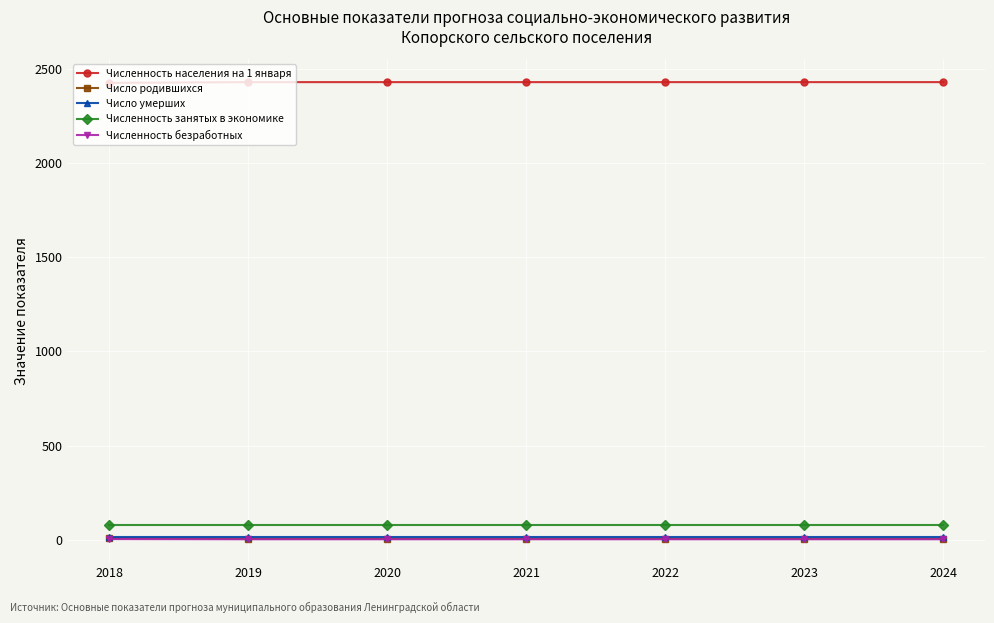

The value of Численность населения на 1 января at 2019 is 1635. True or false?

False